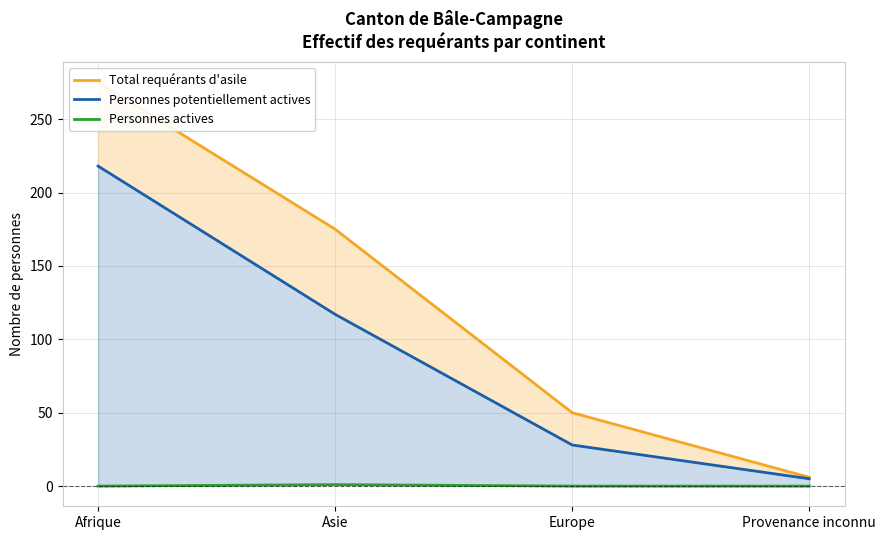

Reading left to right, what are all the values shown in this chart?

Total requérants d'asile: Afrique=275	Asie=175	Europe=50	Provenance inconnu=6
Personnes potentiellement actives: Afrique=218	Asie=117	Europe=28	Provenance inconnu=5
Personnes actives: Afrique=0	Asie=1	Europe=0	Provenance inconnu=0